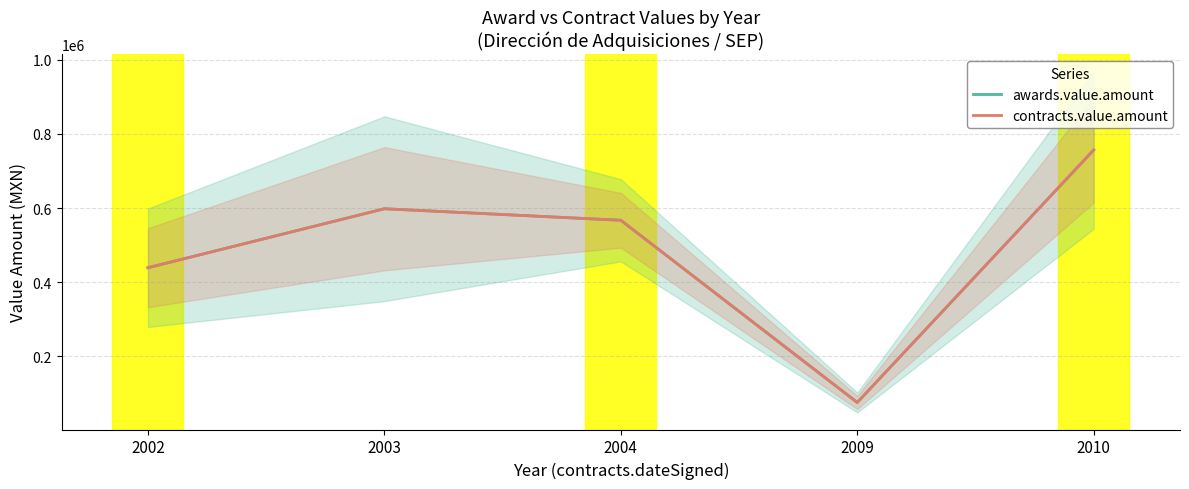

Reading left to right, what are all the values shown in this chart?

awards.value.amount: 439205.5	598308.4	567186.2	75782.5	756839.6
contracts.value.amount: 439205.5	598308.4	567186.2	75782.5	756839.6